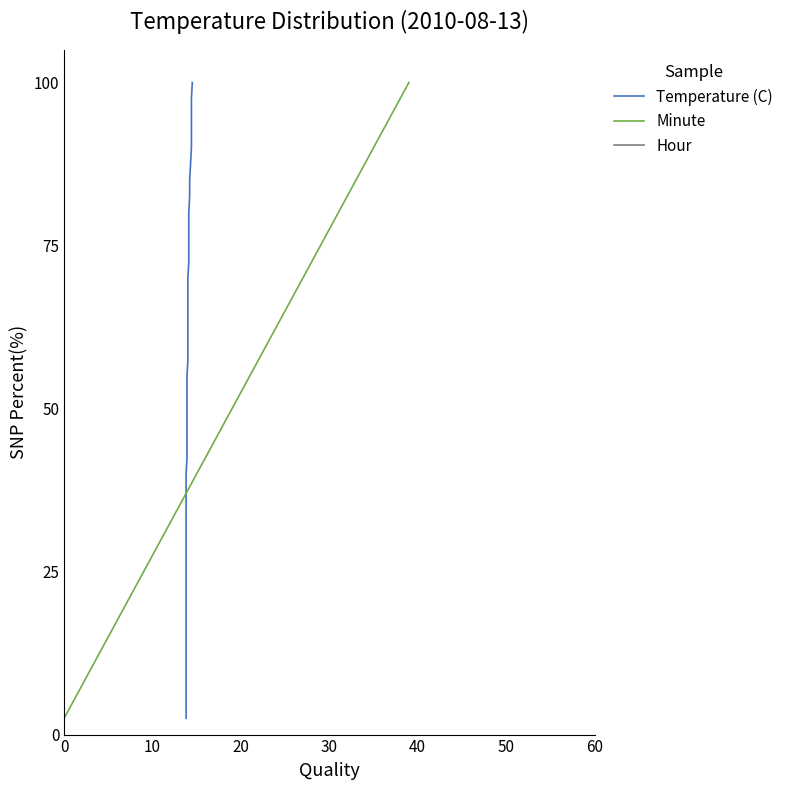

What is the lowest value of the Minute series?

2.5